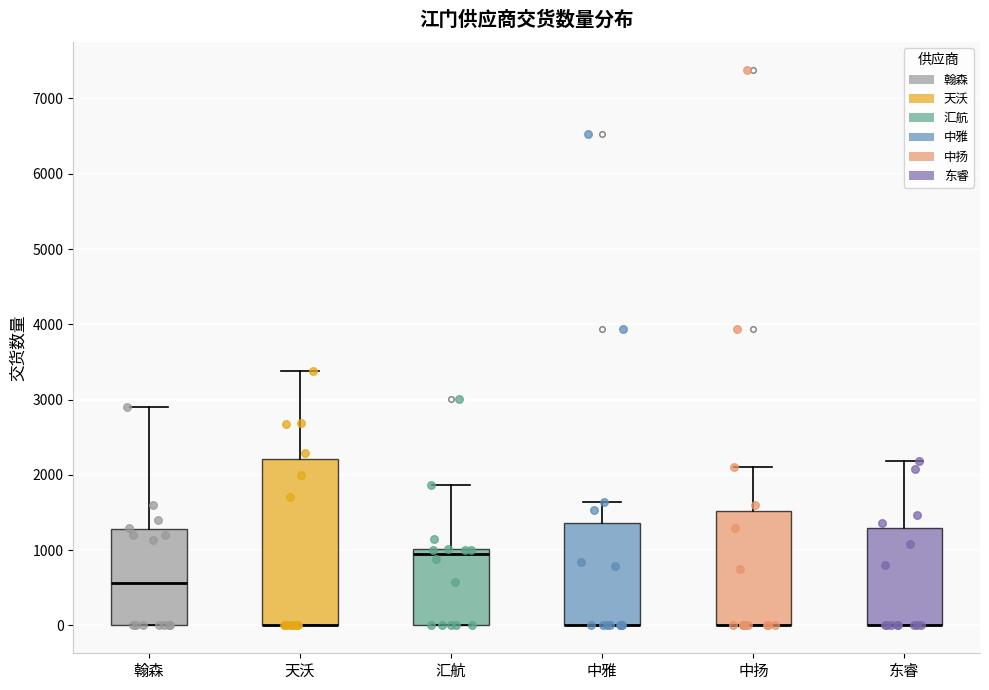

Where is the upper edge of the box for 中雅 on the y-axis? The values are not printed on the chart, so give them approximately, as read against the axis.

1400